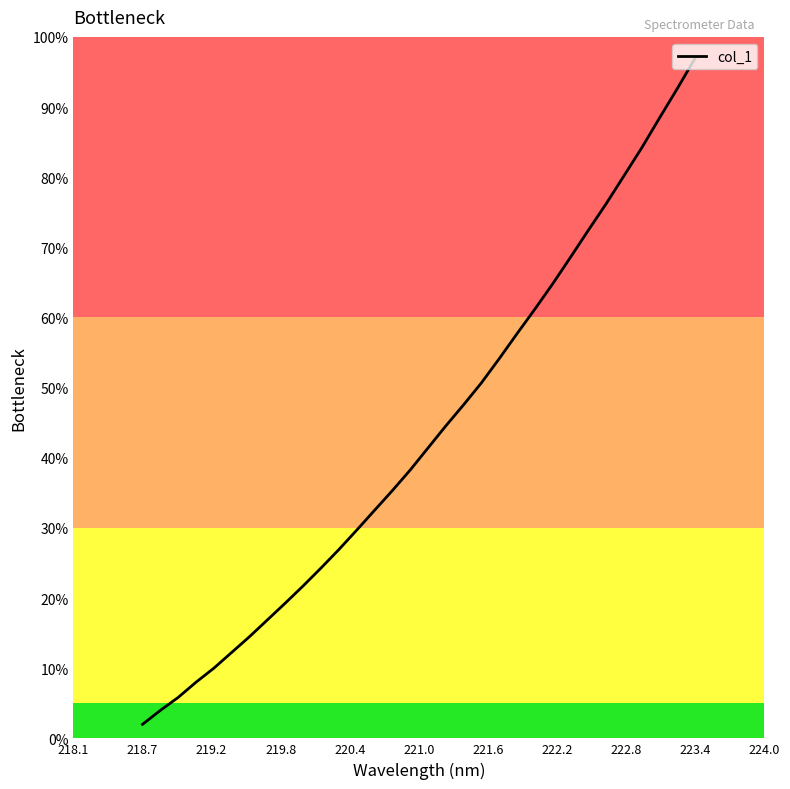

What is the smallest value displayed?

2.0